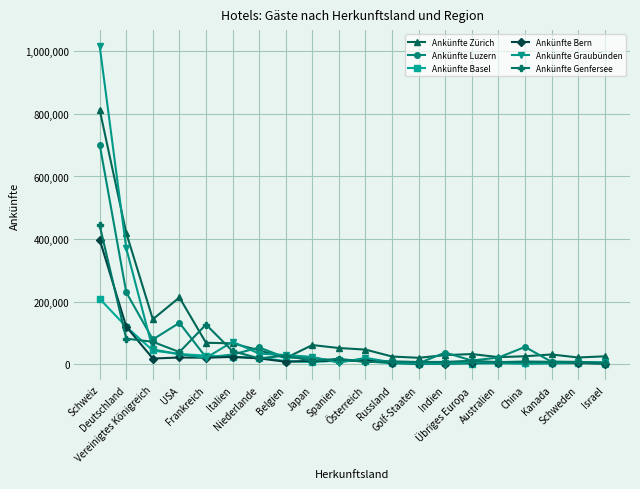

What is the value of the Ankünfte Luzern point at the 15th from the left?

11319